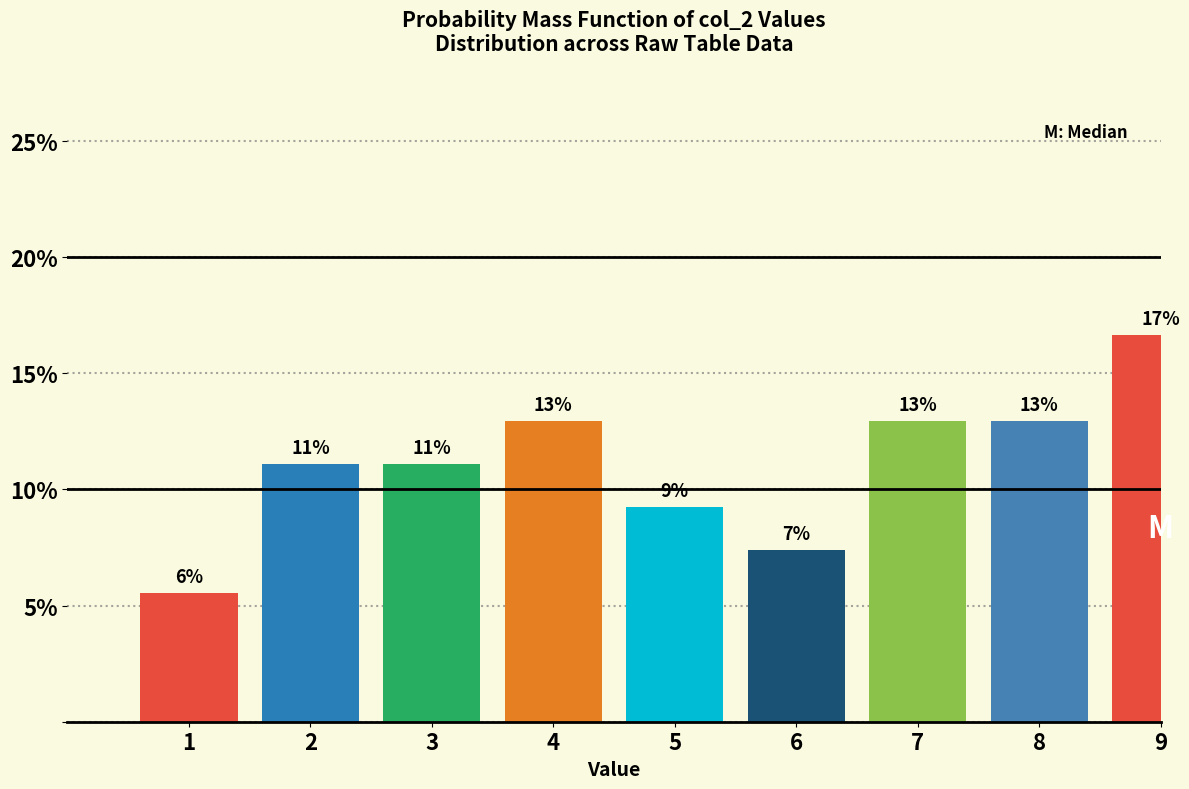

Does the chart contain any negative values?

No